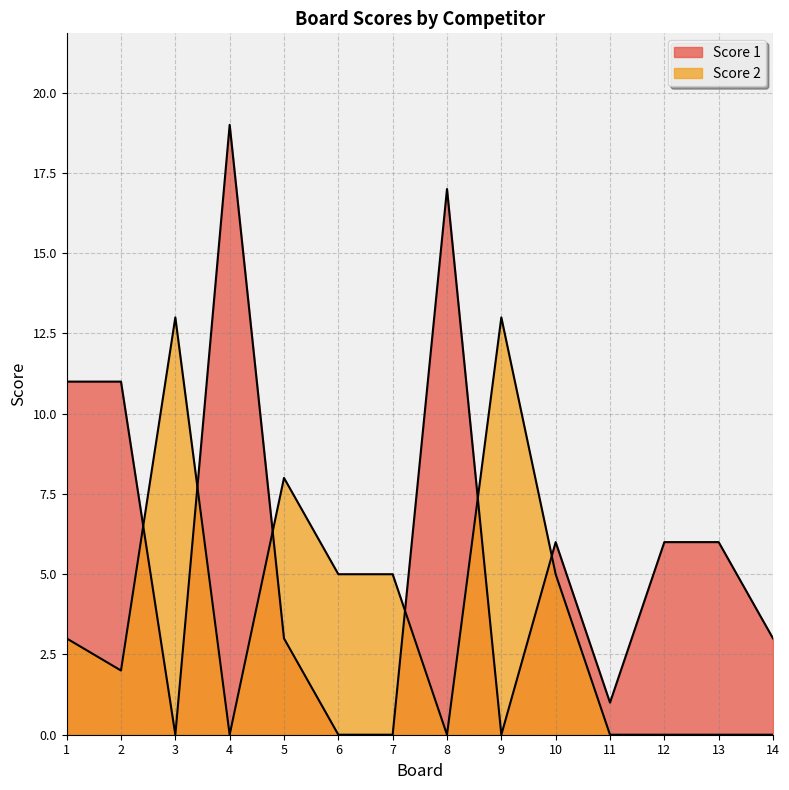

Which series has the widest spread of values?

Score 1